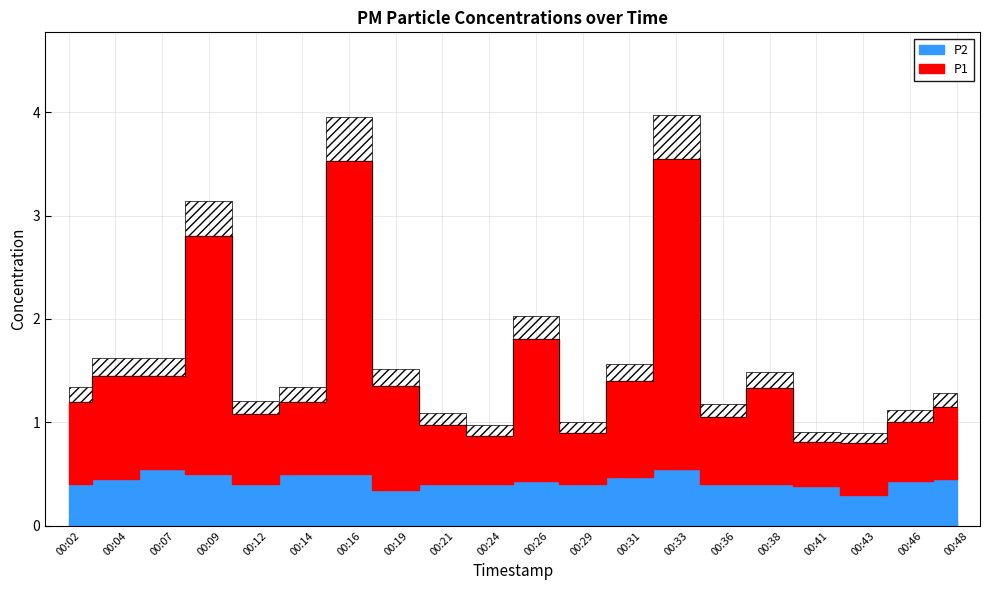

Rank the series at 00:07 from lowest to highest value.

P2, P1